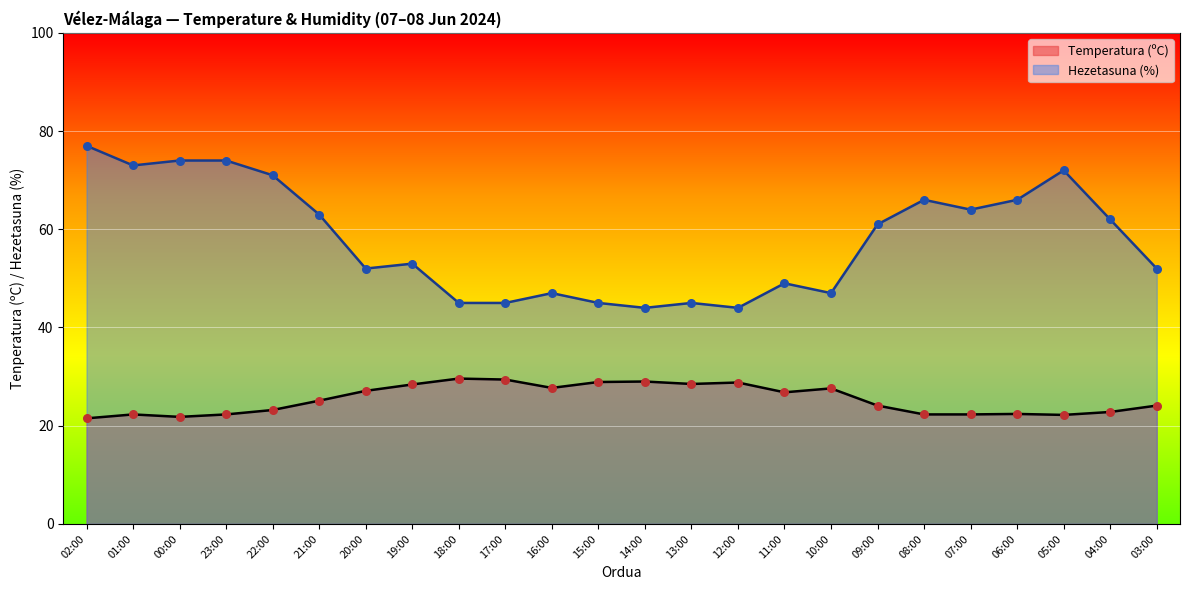

Which series reaches the minimum Y coordinate?

Temperatura (ºC)